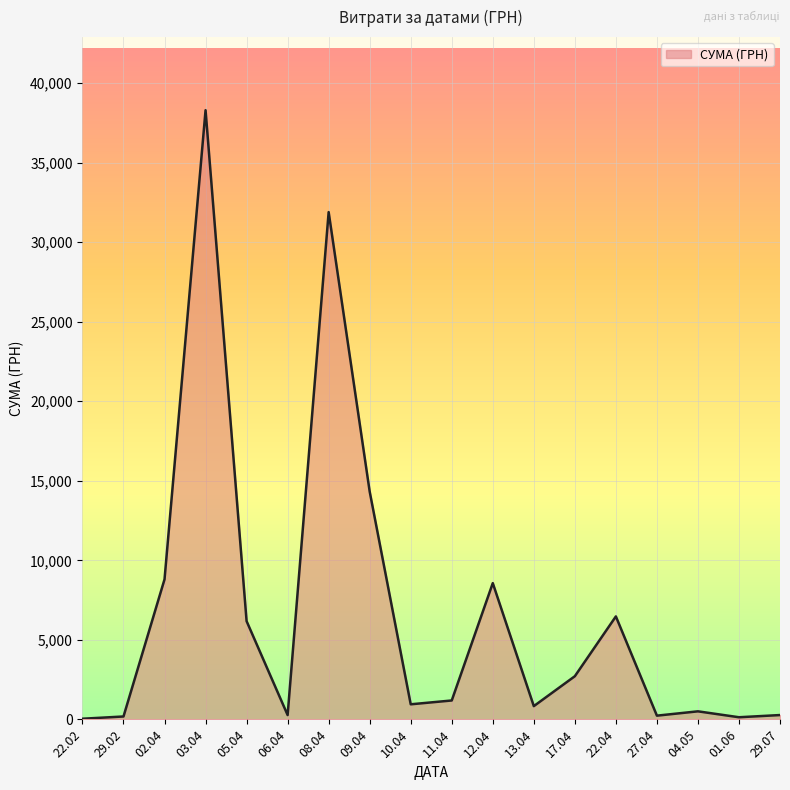

What is the difference between the maximum and minimum values?

38264.5